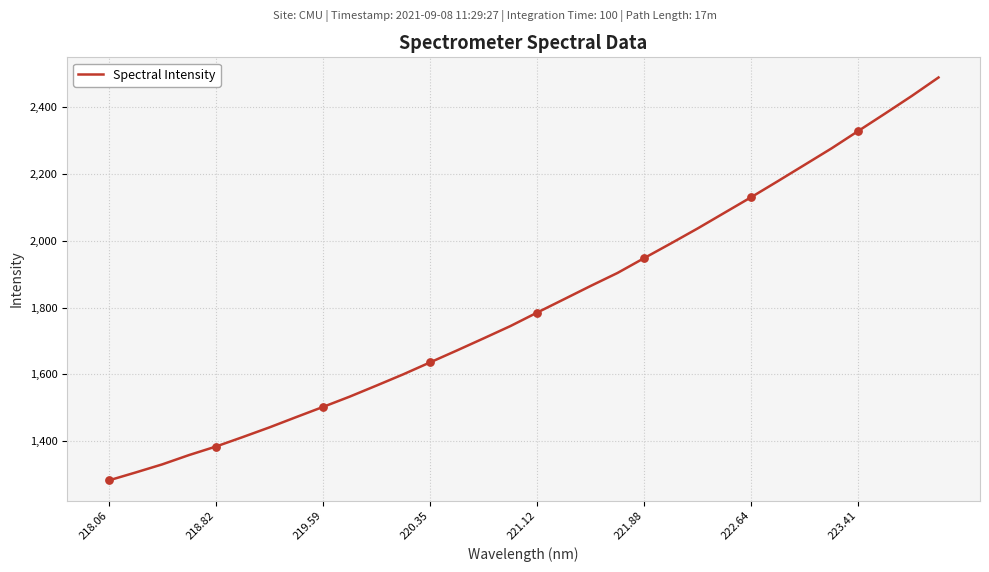

What is the smallest value displayed?

1282.4